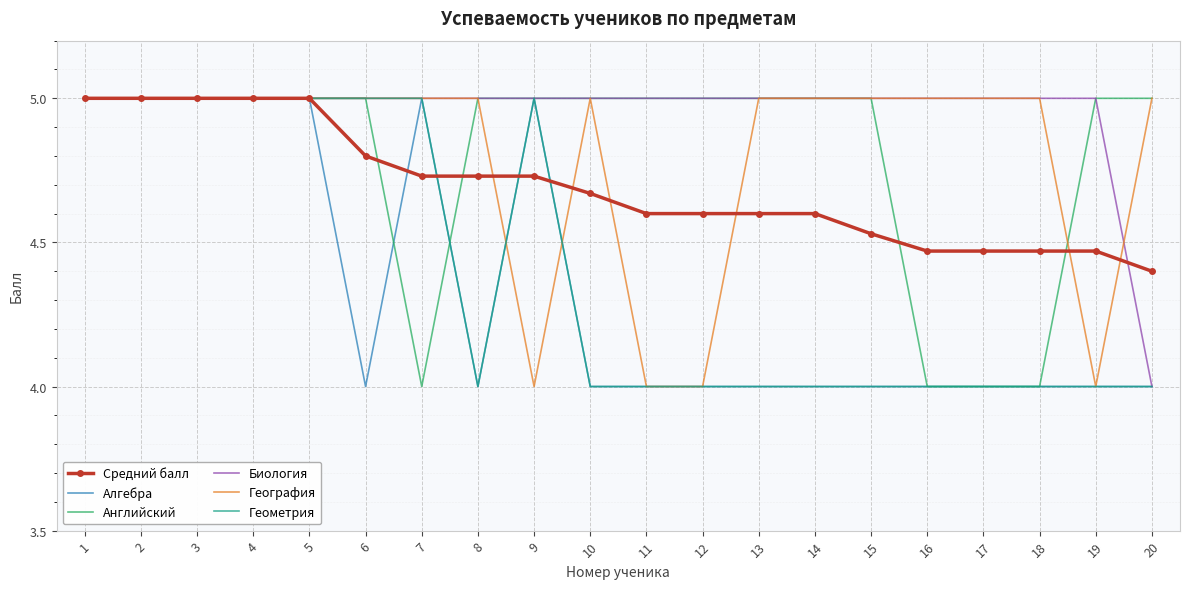

What is the difference between the highest and lowest values at 6?

1.0